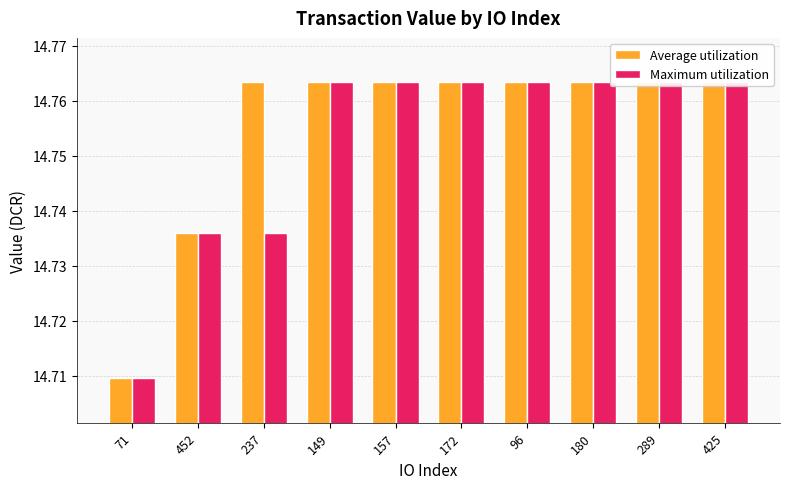

What value does the Maximum utilization series have at 149?

14.8